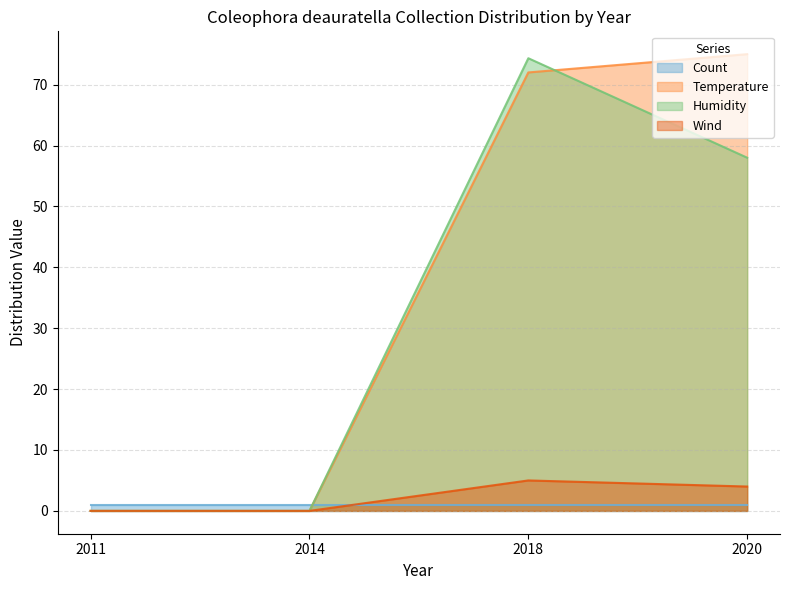

What is the maximum value for Wind?

5.0